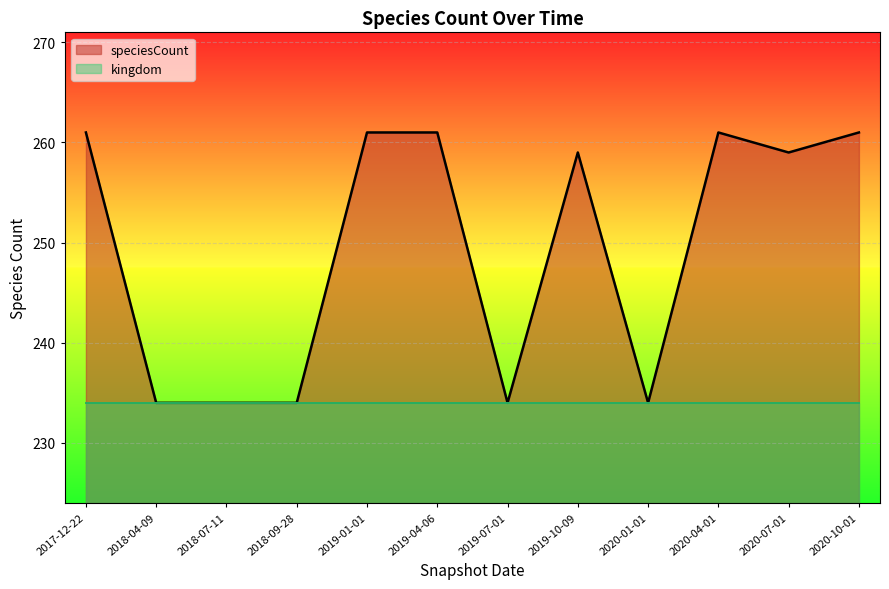

What is the difference between the maximum and second lowest values?

27